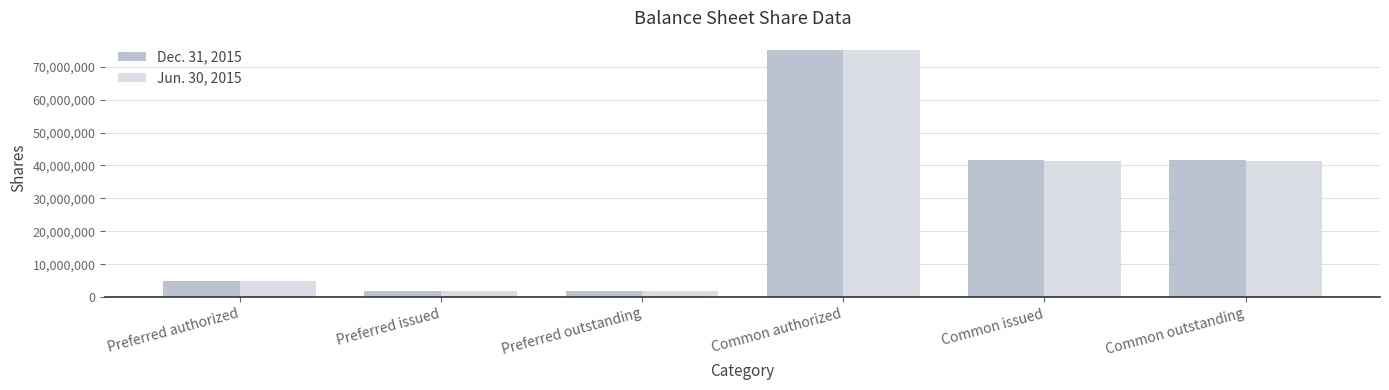

What is the total value across all series at Preferred issued?

4000000